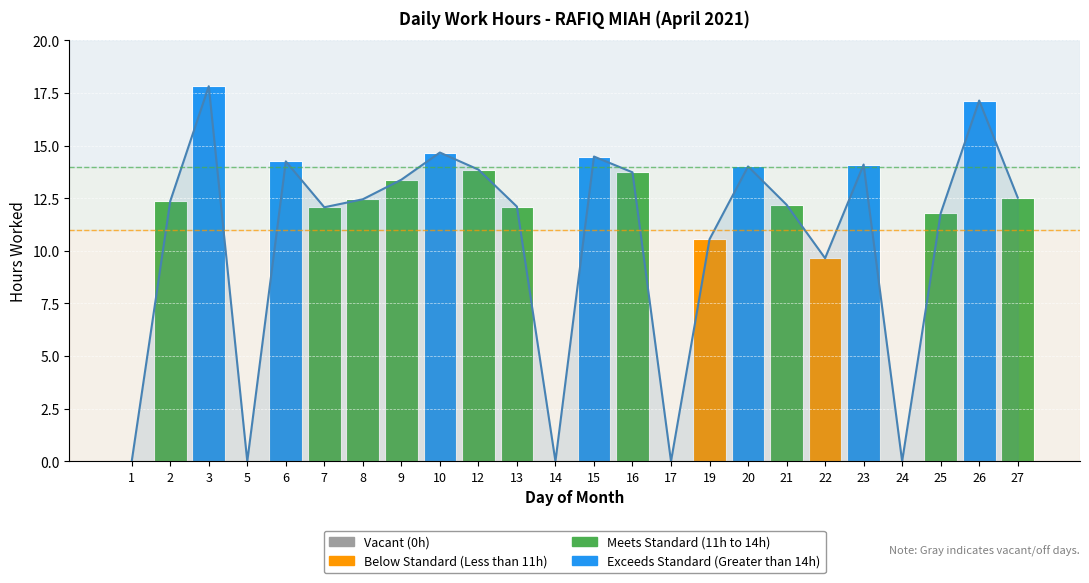

Rank the categories by value from highest to lowest.

3, 26, 10, 15, 6, 23, 20, 12, 16, 9, 27, 8, 2, 21, 13, 7, 25, 19, 22, 1, 5, 14, 17, 24